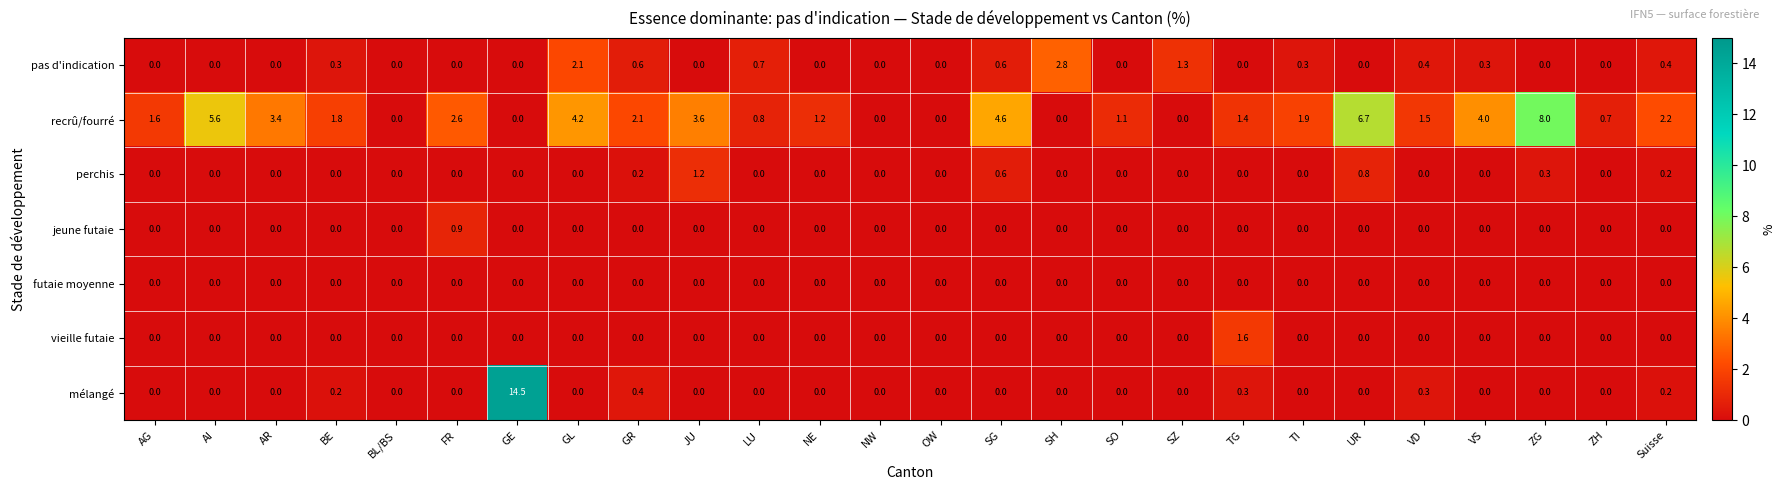

Which series has the largest total across all categories?

recrû/fourré